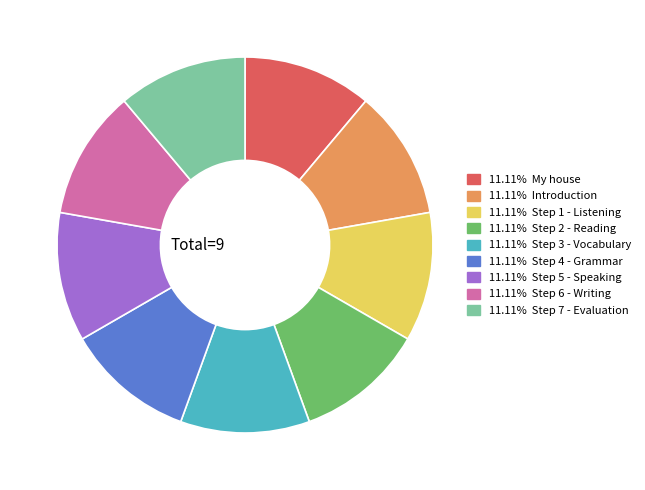

What is the ratio of the value at 11.11% Step 5 - Speaking to the value at 11.11% Step 6 - Writing?

1.0